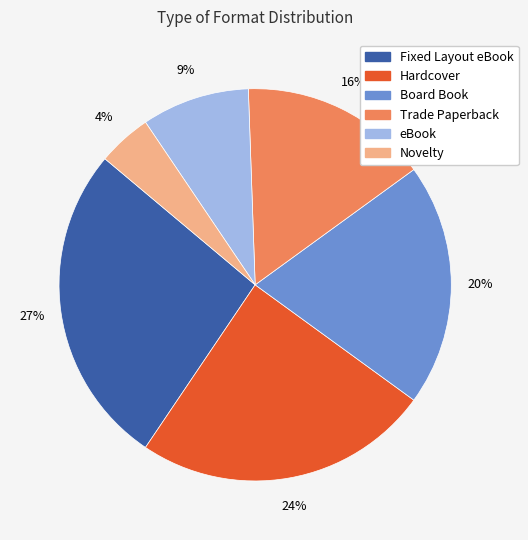

Does Novelty represent more than half of the total?

No